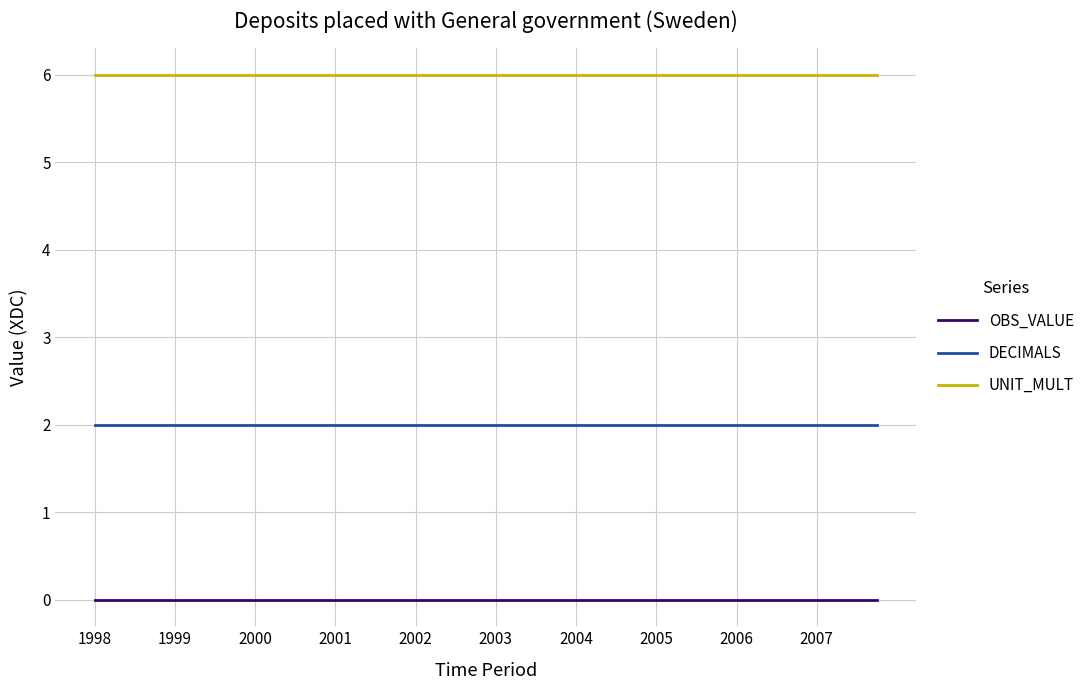

At how many categories does at least one series exceed 5?

40